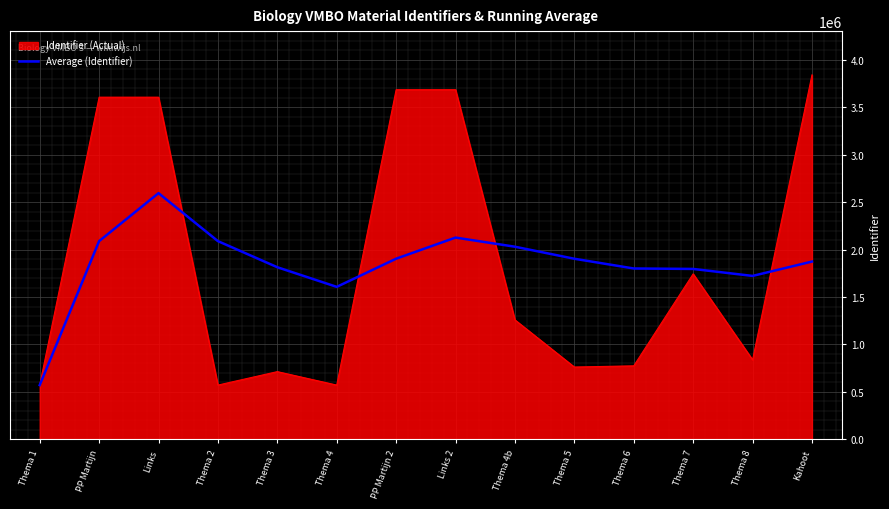

Is it true that Average (Identifier) equals 3310380.6 at PP Martijn?

False